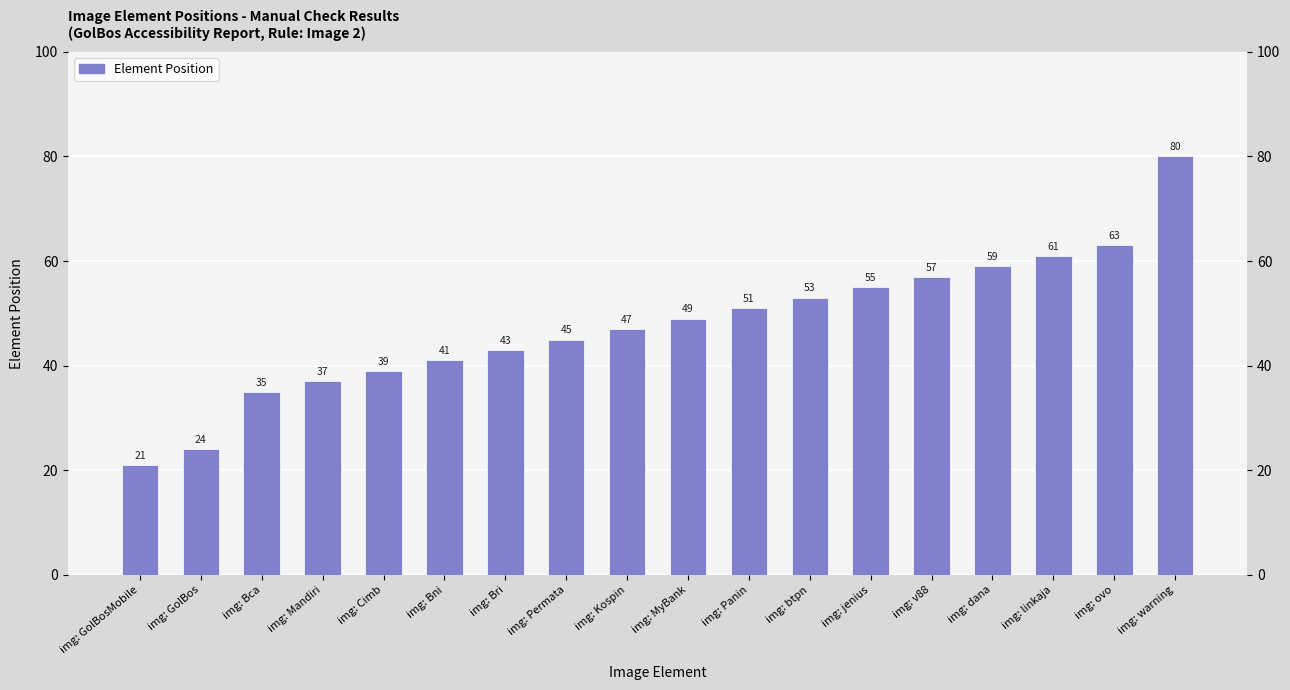

How many bars are there in total?

18